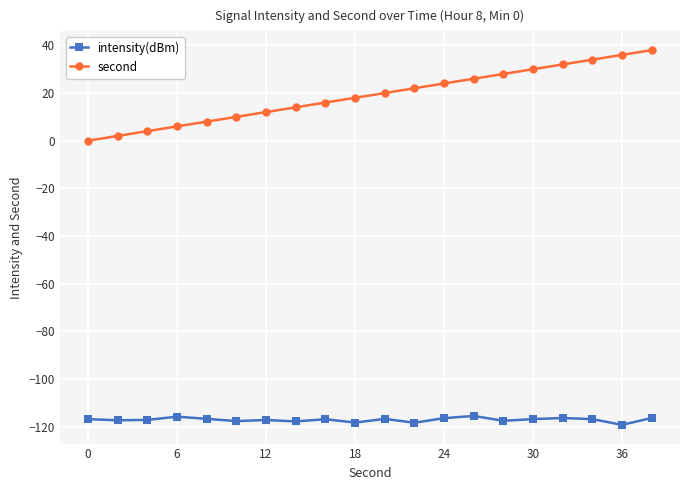

True or false: intensity(dBm) has more than 1 interior local peaks.

True